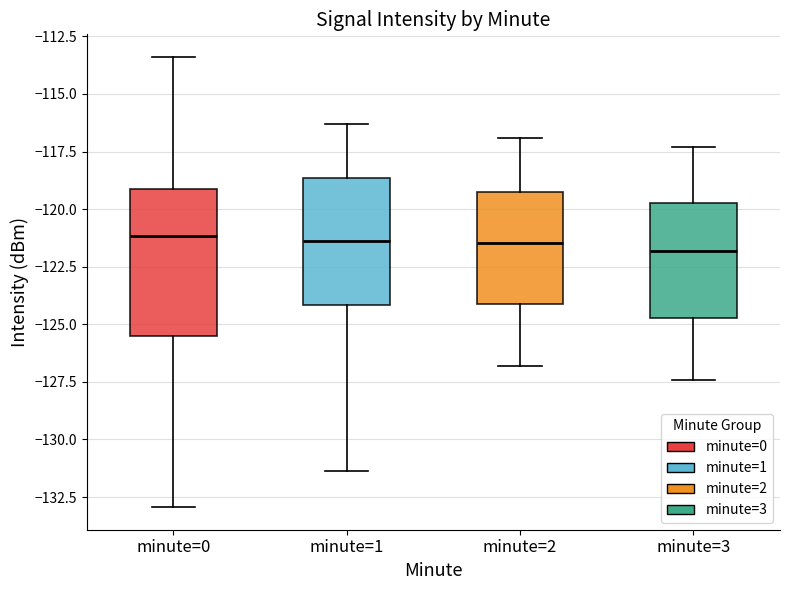

Reading left to right, read every box against the y-axis: the position of its median line, the range the box covers, and the ends of its whiskers. The values are not printed on the chart, so give them approximately, as read against the axis.

minute=0: median -121.0, box -125.5 to -119.0, whiskers -133.0 to -113.5
minute=1: median -121.5, box -124.0 to -118.5, whiskers -131.5 to -116.5
minute=2: median -121.5, box -124.0 to -119.0, whiskers -127.0 to -117.0
minute=3: median -122.0, box -124.5 to -119.5, whiskers -127.5 to -117.5